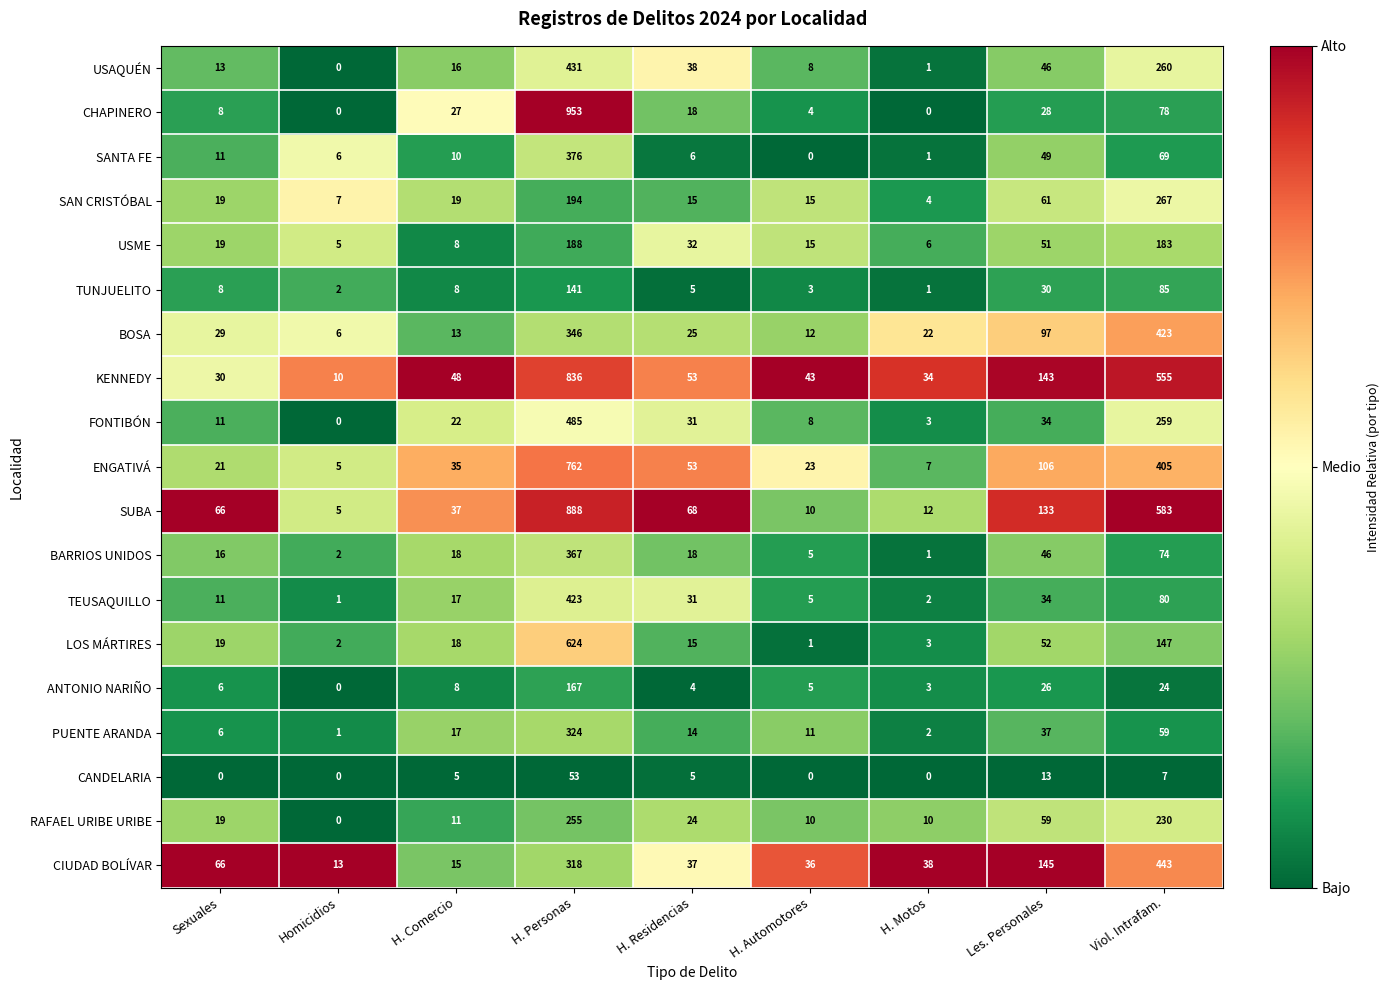

What is the maximum value shown in the chart?

953